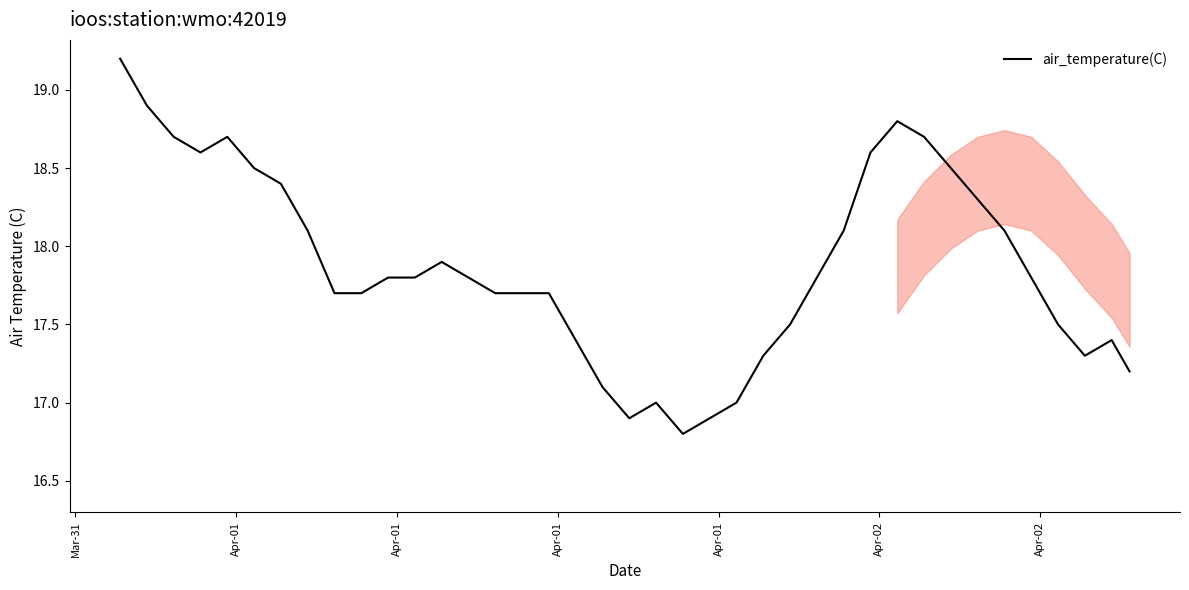

What is the greatest value displayed?

19.2